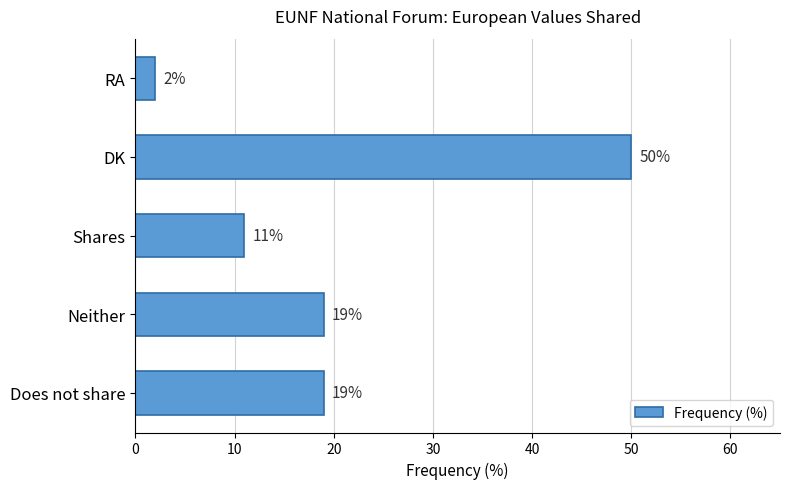

What value does the data have at DK, to the nearest 5?

50